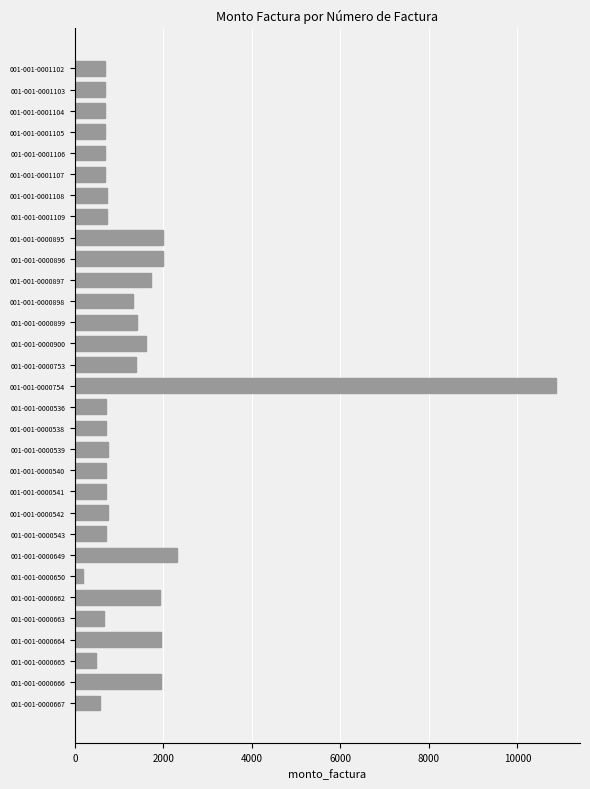

Which category has the lowest value across all series?

001-001-0000650